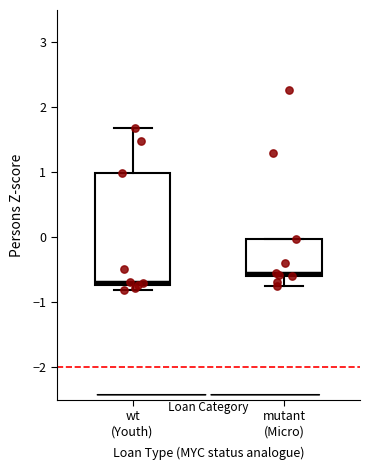

Which box's median line is the lowest?

wt (Youth)